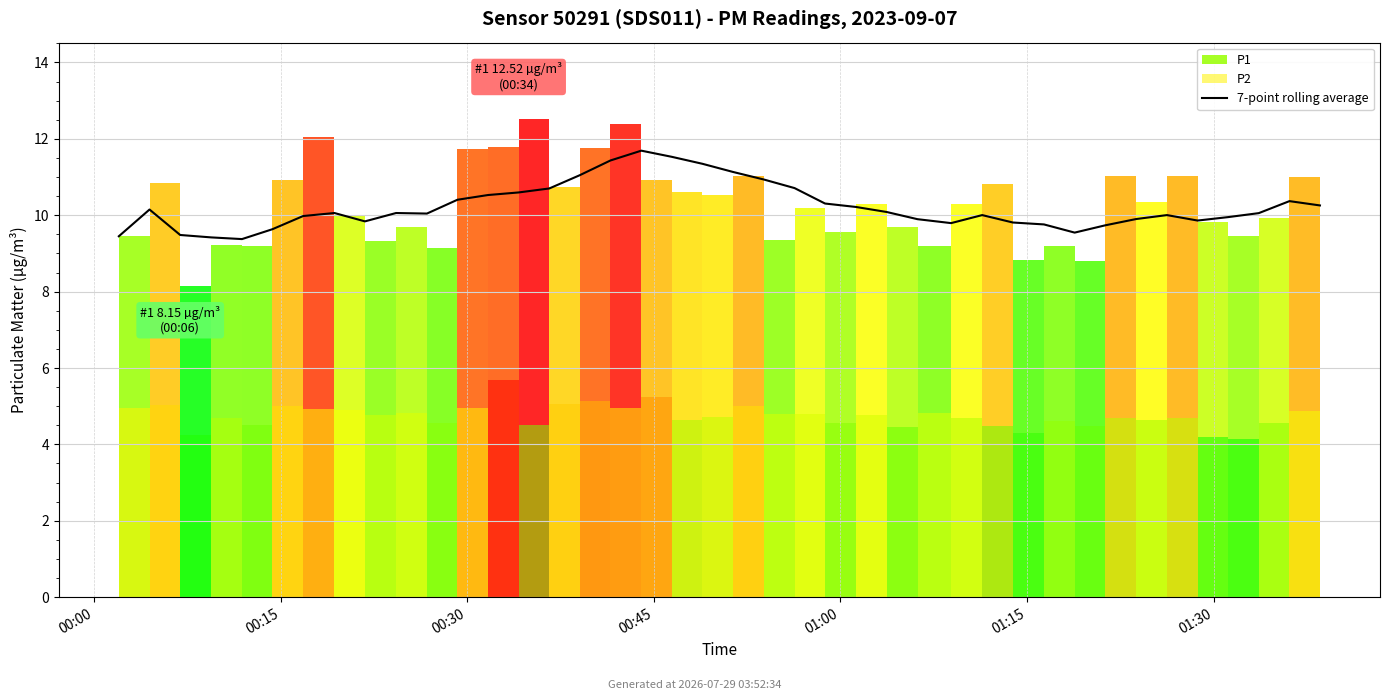

Read the value at 35.

9.9